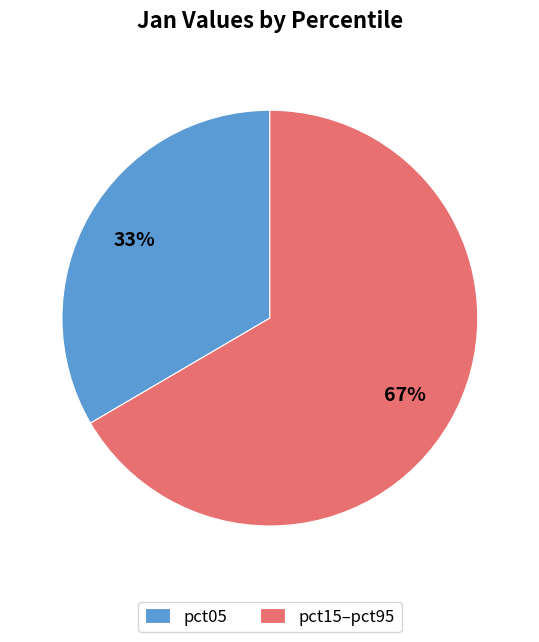

Is the sum of pct05 and pct15–pct95 greater than half?

Yes